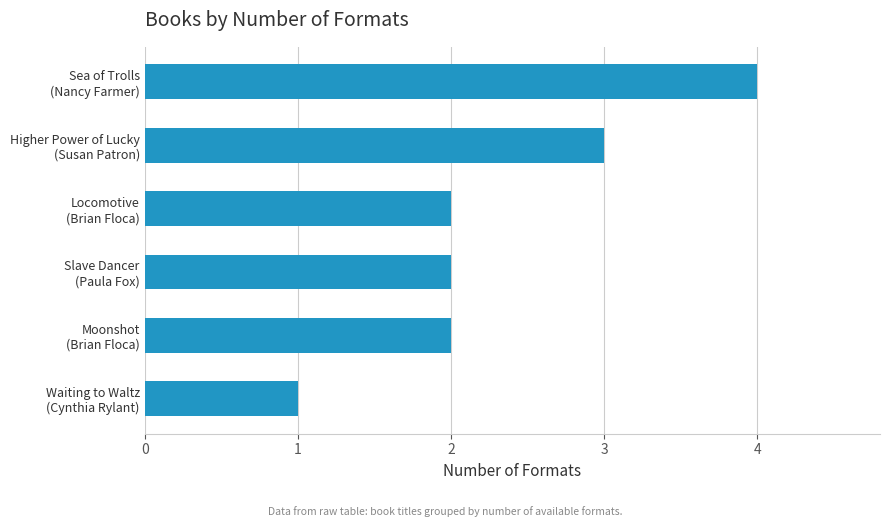

What is the difference between the maximum and minimum values?

3